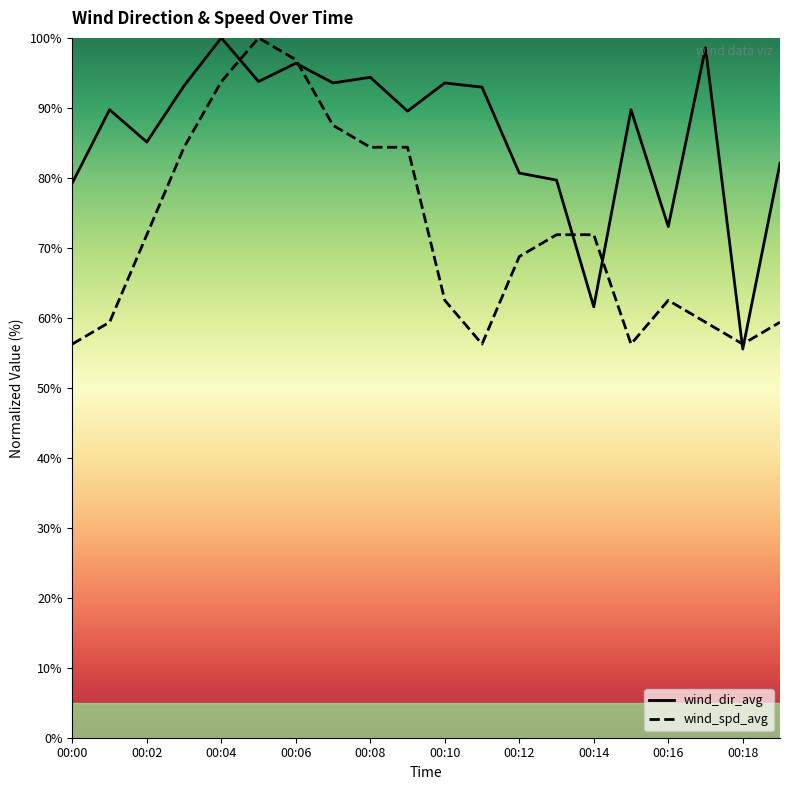

What is the difference between the second highest and minimum values in the wind_dir_avg series?

43.1